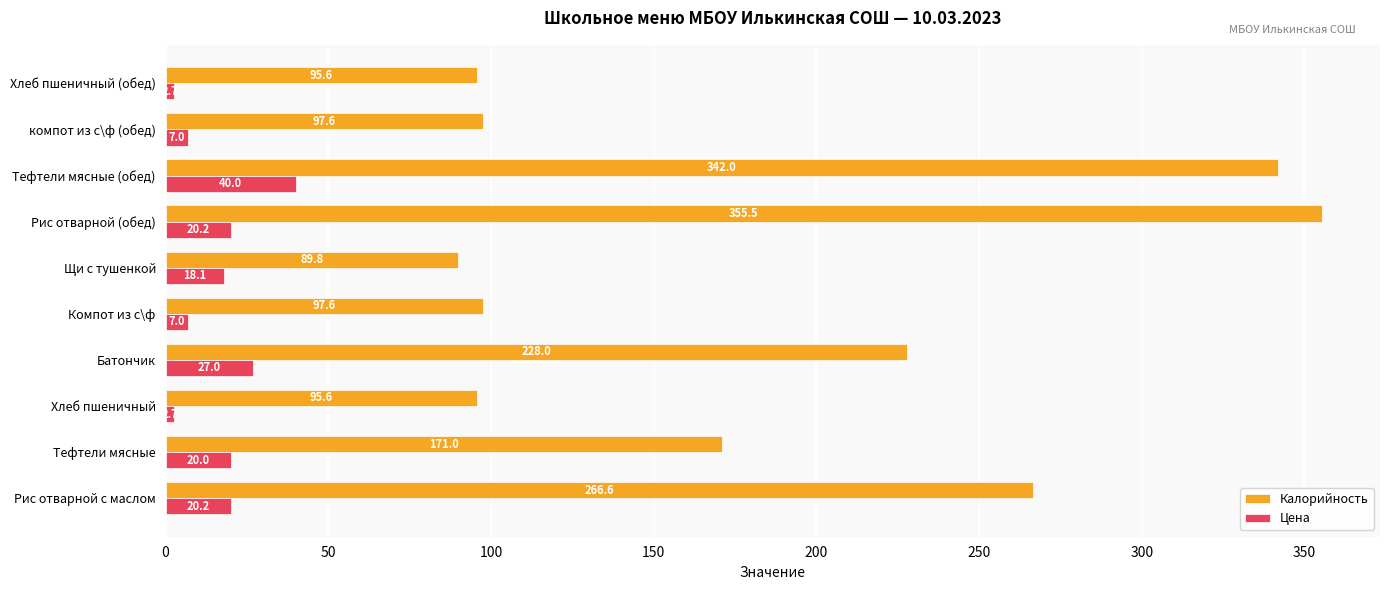

Is the value of Цена at Батончик greater than the value of Калорийность at Рис отварной (обед)?

No